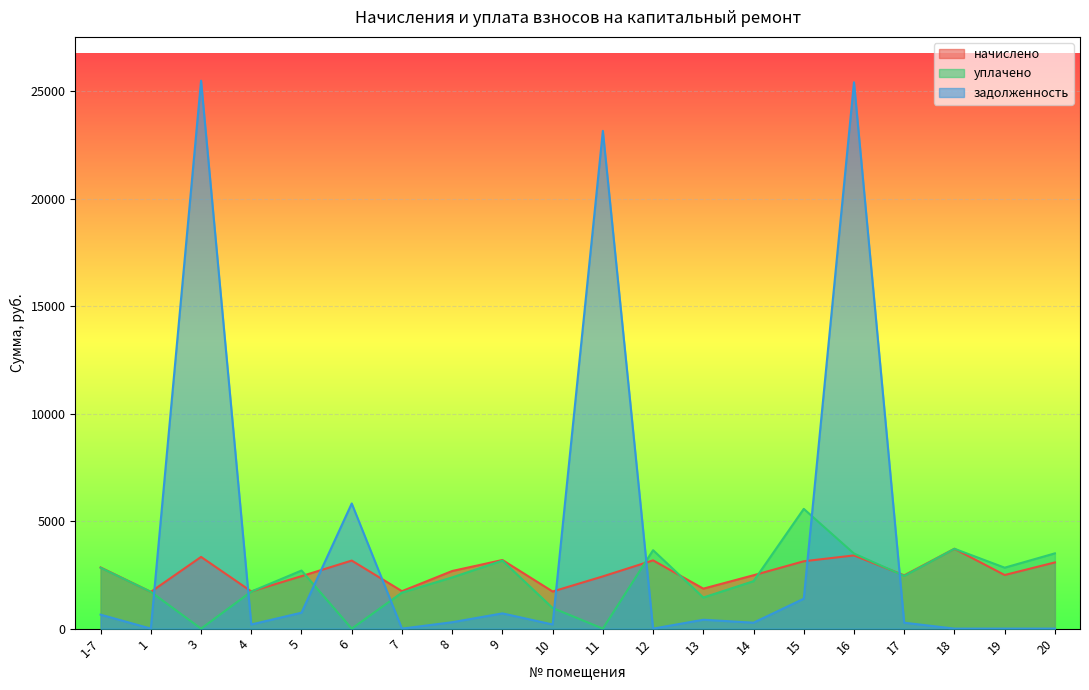

At how many categories does at least one series exceed 7130?

3